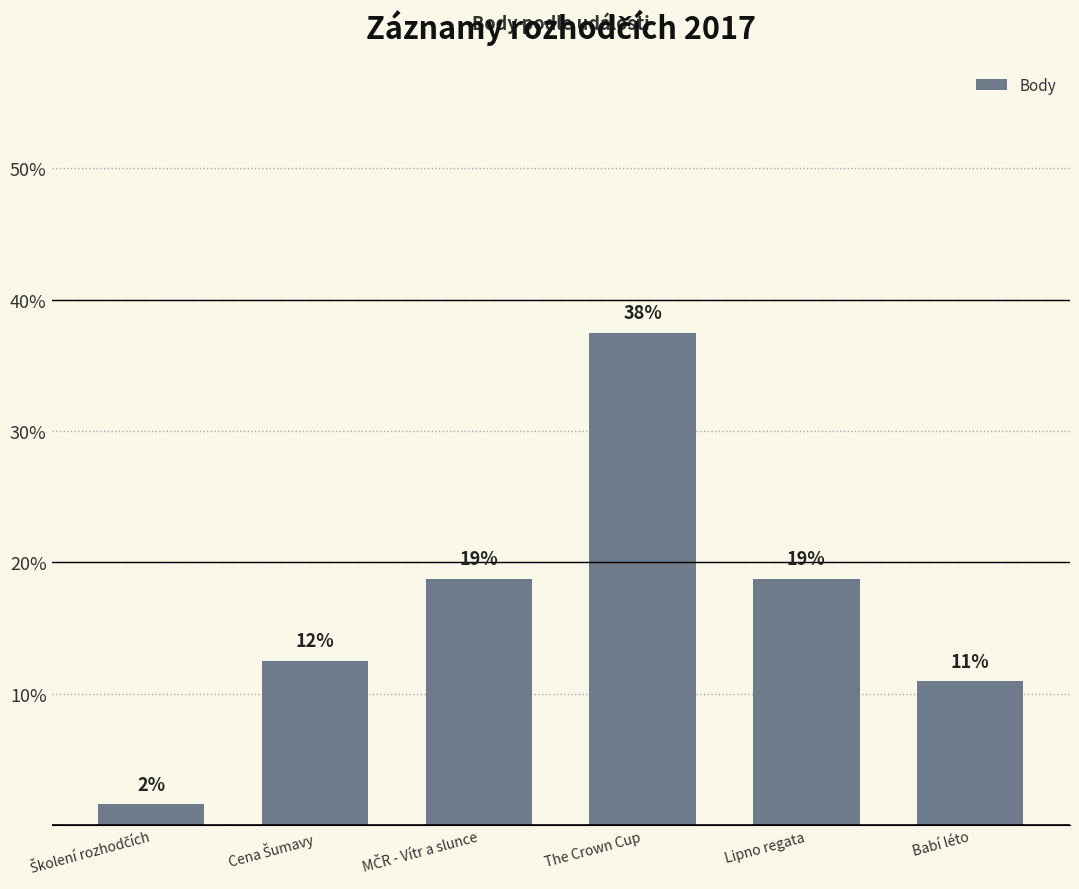

Does the chart contain any negative values?

No